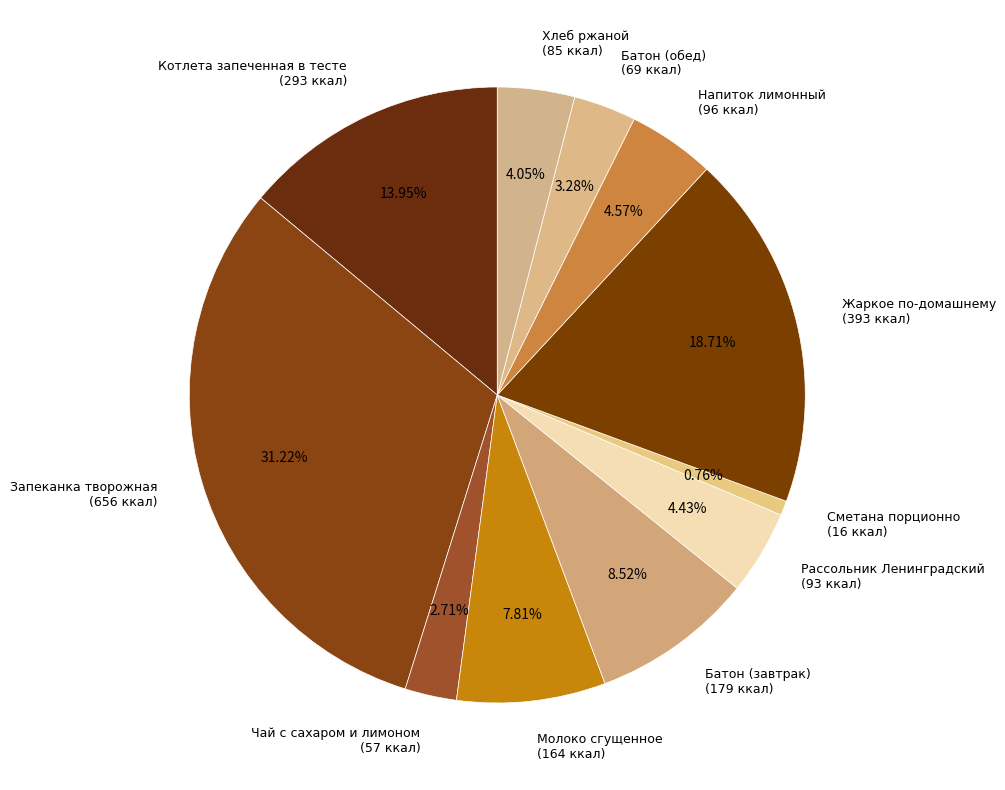

The Батон (завтрак) slice represents 14% of the pie. True or false?

False